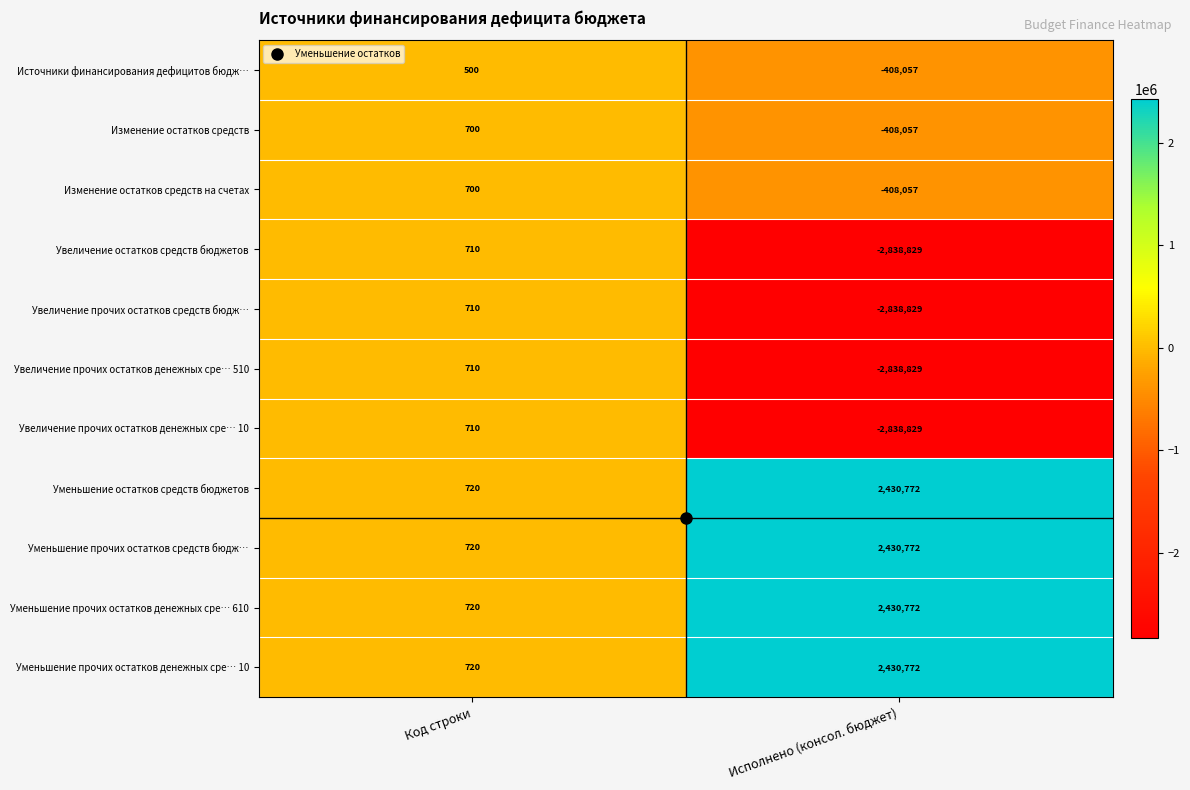

The Увеличение прочих остатков денежных сре… 510 series shows 462 at Код строки. True or false?

False